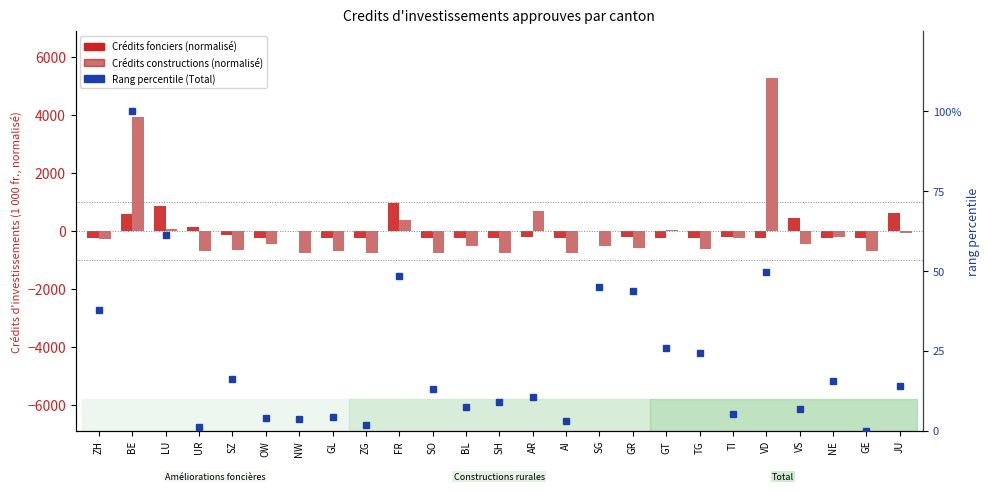

True or false: Crédits fonciers (normalisé) has a value of -227.6 at TG.

True